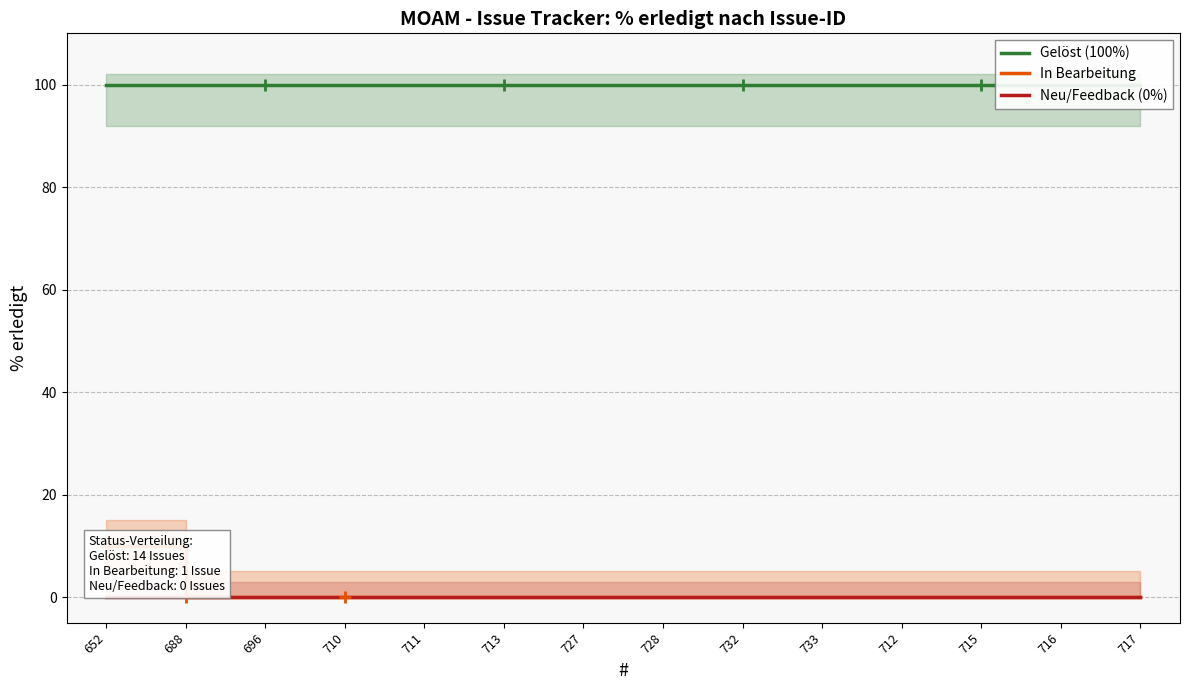

Rank the series by their maximum value, from highest to lowest.

Gelöst (100%), In Bearbeitung, Neu/Feedback (0%)